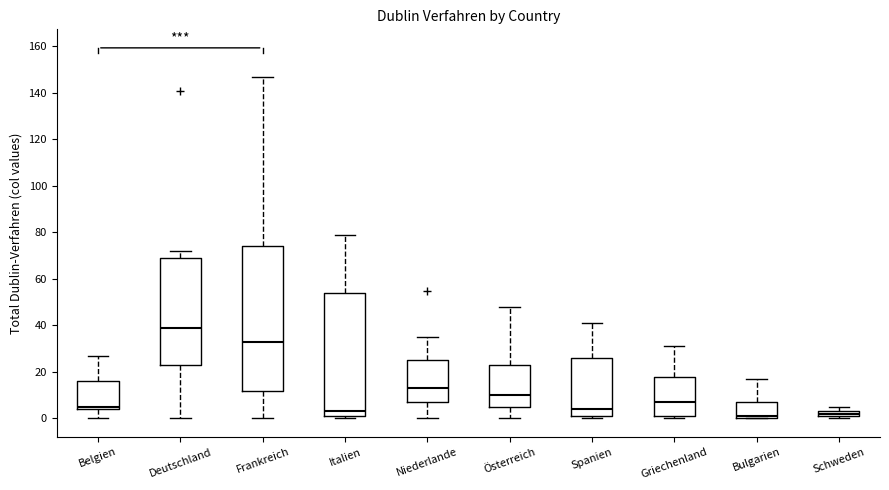

Where is the upper edge of the box for Schweden on the y-axis? The values are not printed on the chart, so give them approximately, as read against the axis.

4